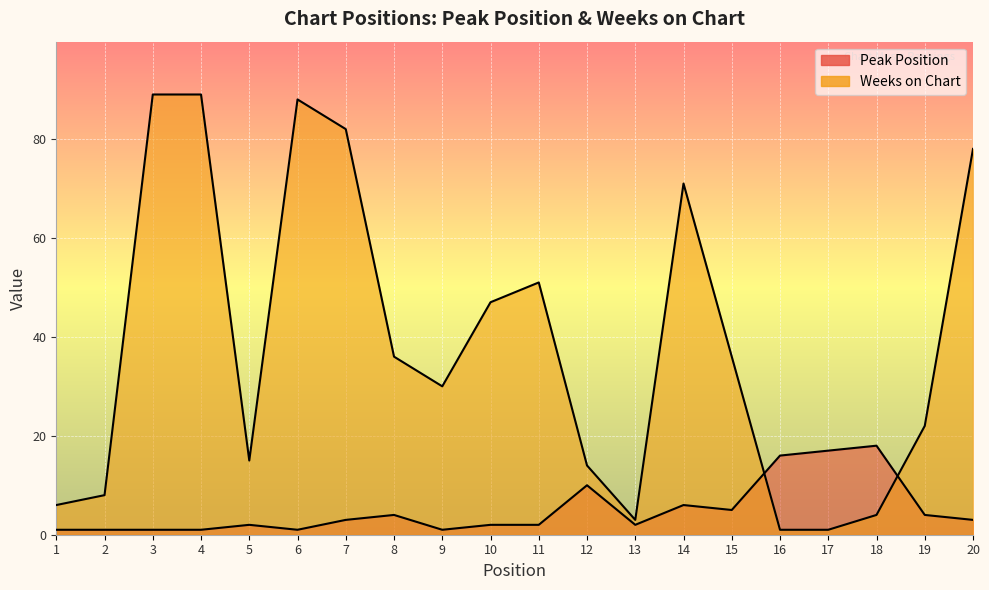

How many interior local valleys does the Weeks on Chart series have?

3